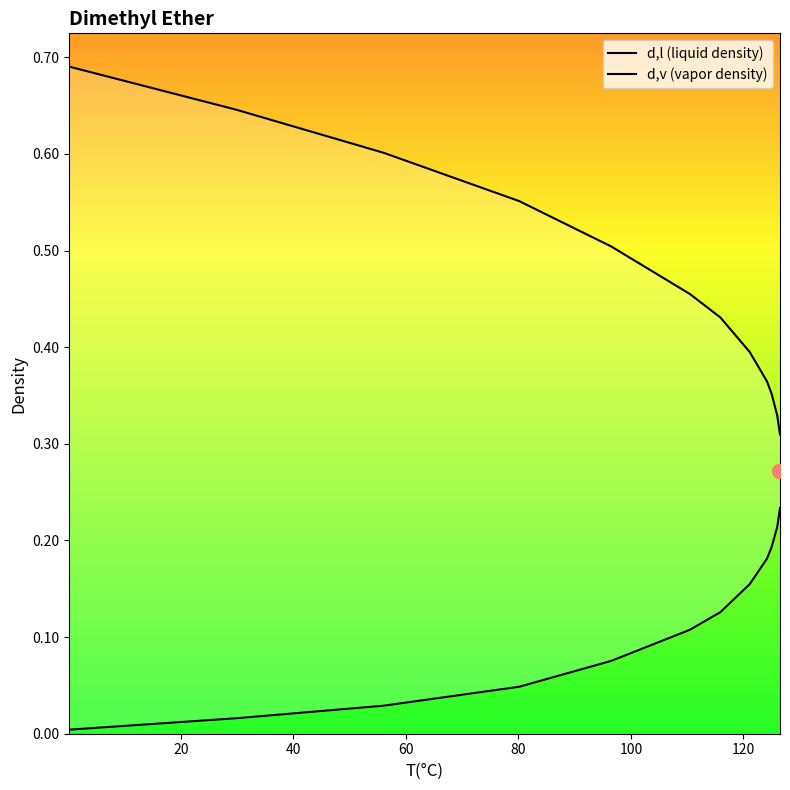

True or false: d,v (vapor density) and d,l (liquid density) cross at least once.

False